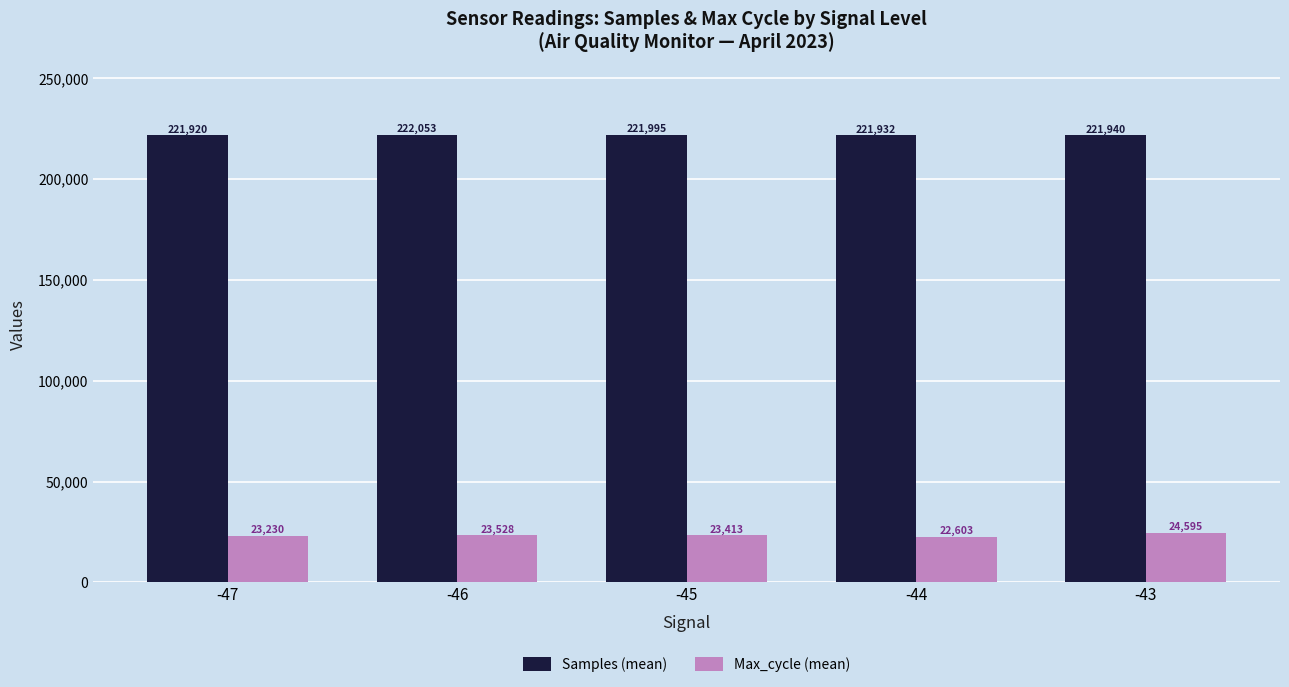

Reading right to left, transcribe all the data shown in this chart.

Samples (mean): -43=221940	-44=221932	-45=221995	-46=222053	-47=221920
Max_cycle (mean): -43=24595	-44=22603	-45=23413	-46=23528	-47=23230